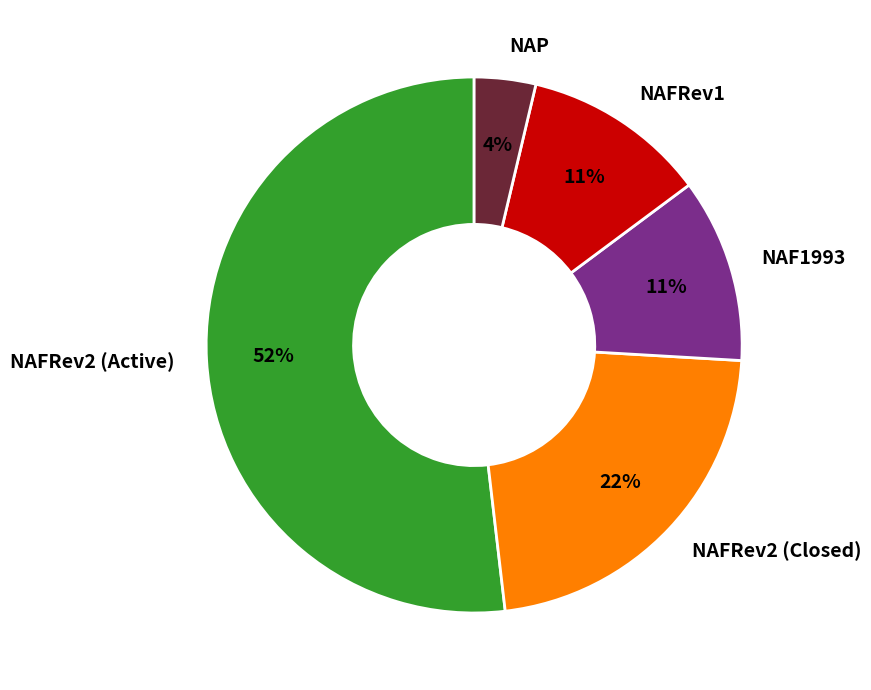

Combined, do NAF1993 and NAFRev1 account for over 50%?

No